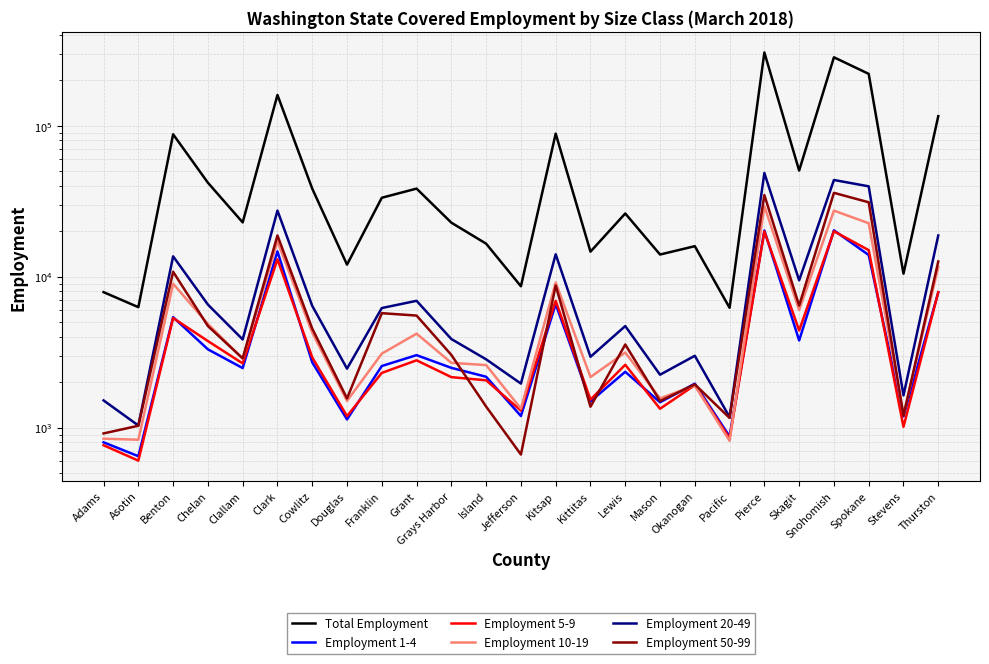

Is the value of Employment 50-99 at Chelan greater than the value of Employment 10-19 at Snohomish?

No